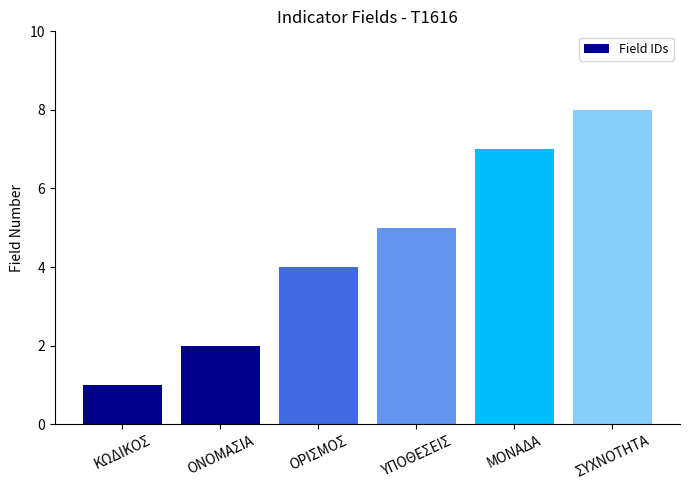

How many values are below 5?

3